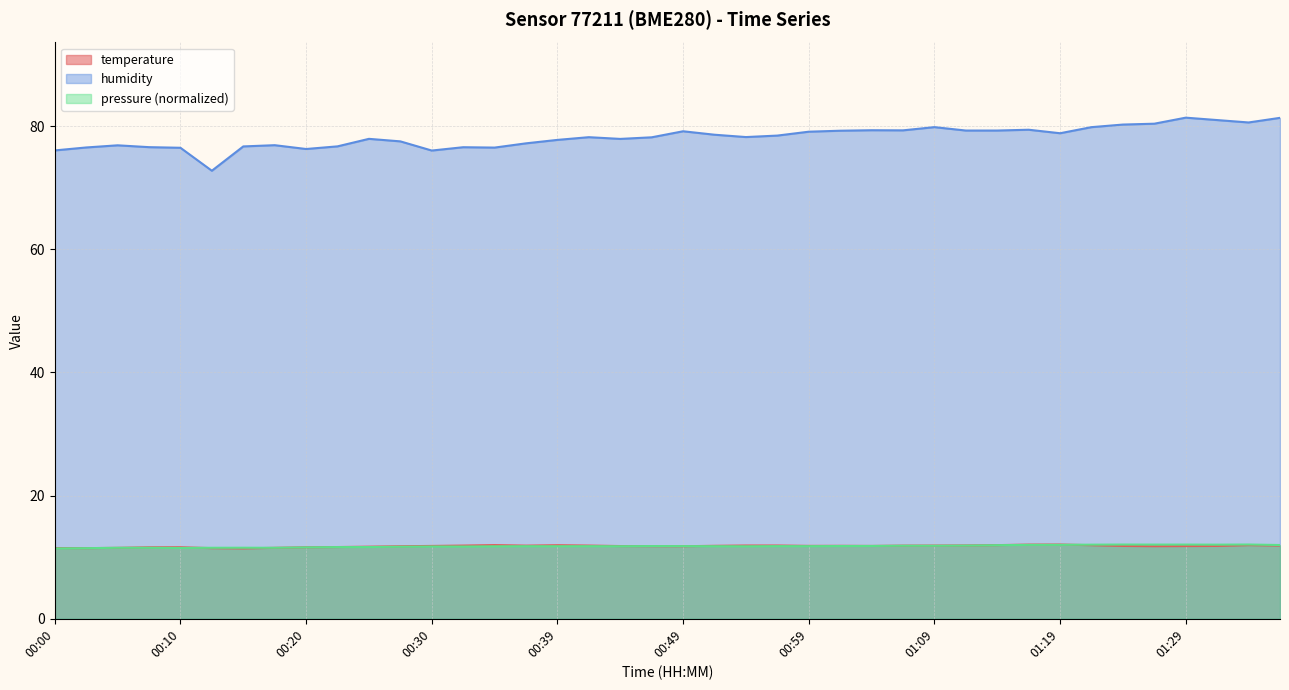

In temperature, how many points are lower than both neighbors (excluding endpoints)?

7